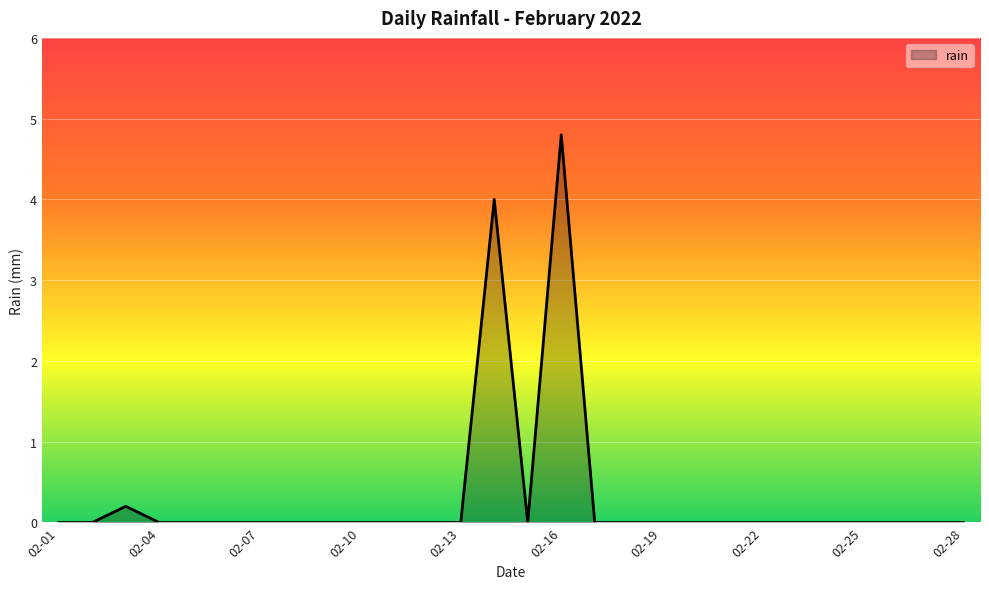

What is the greatest value displayed?

4.8